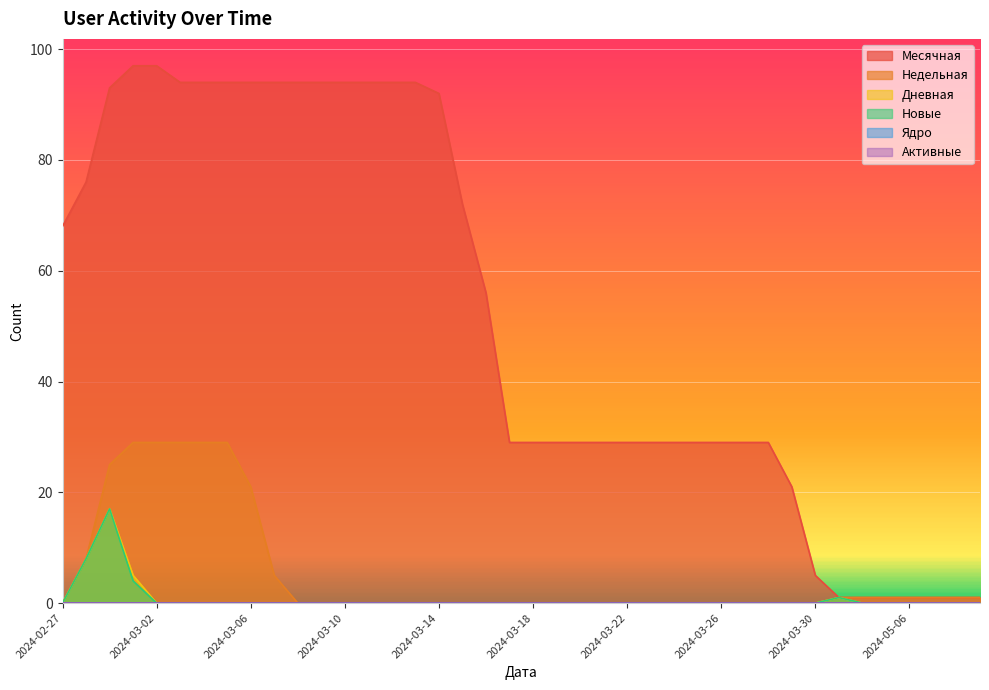

How many values in the Дневная series exceed 0?

4